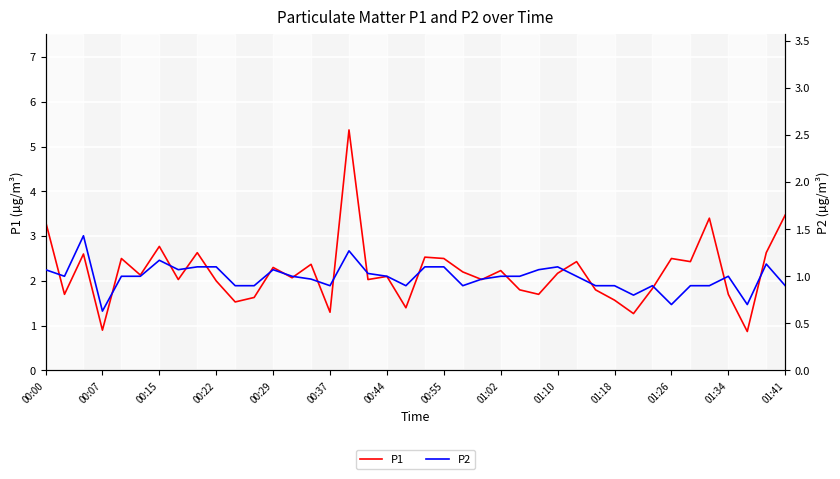

Which has a higher value, 20 or 29?

20